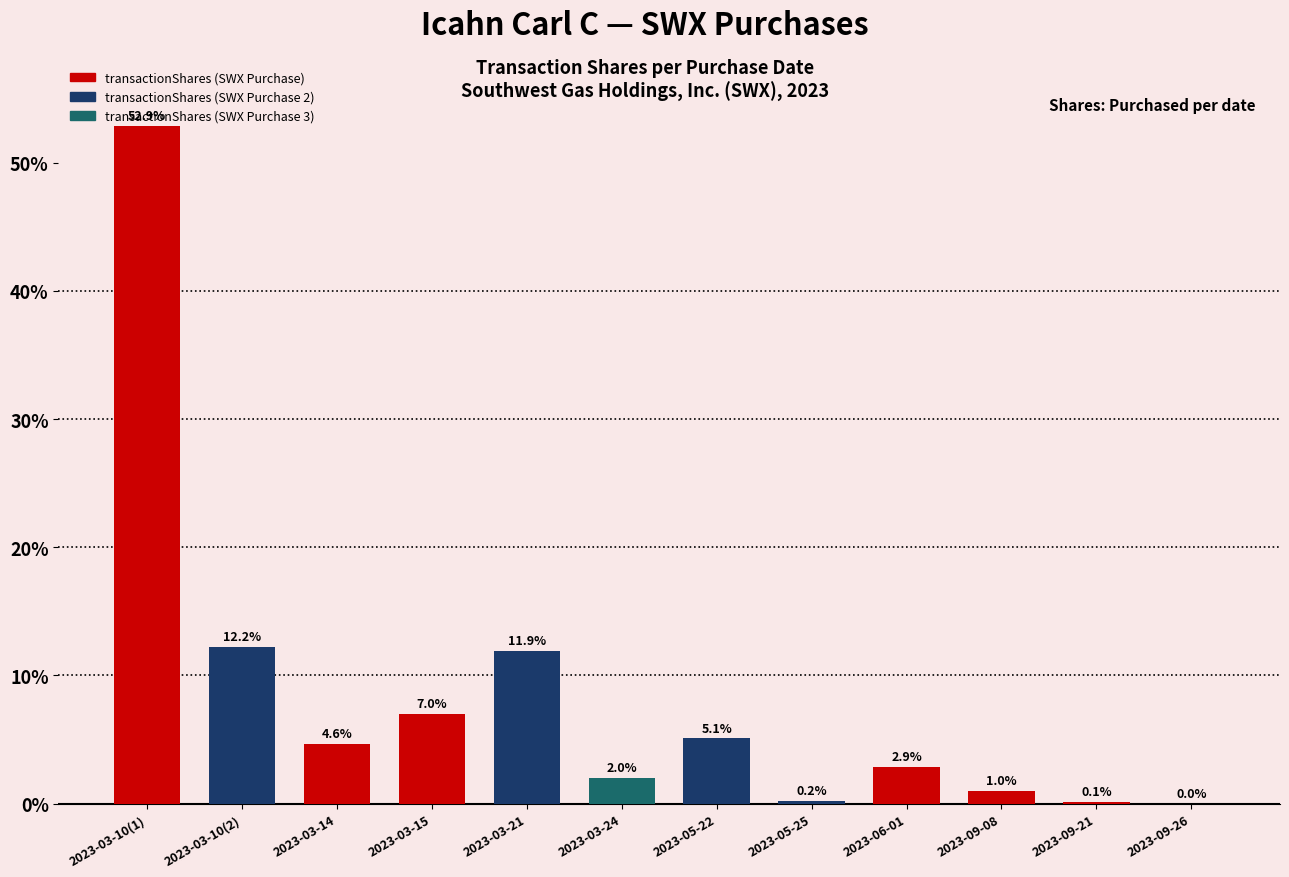

The value at 2023-05-25 is 0.2. True or false?

True